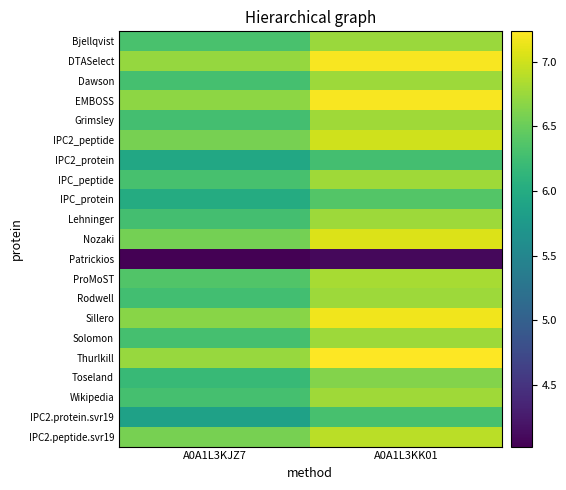

At how many categories does at least one series exceed 6?

2